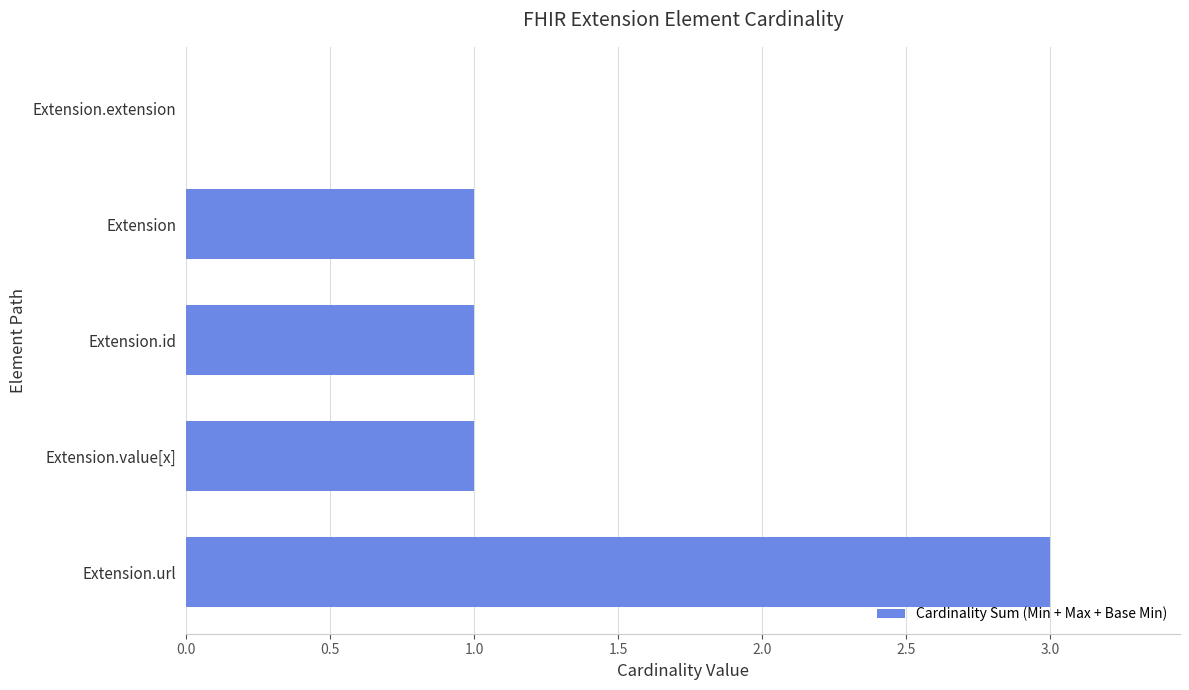

At which category does the chart reach its peak across all series?

Extension.url